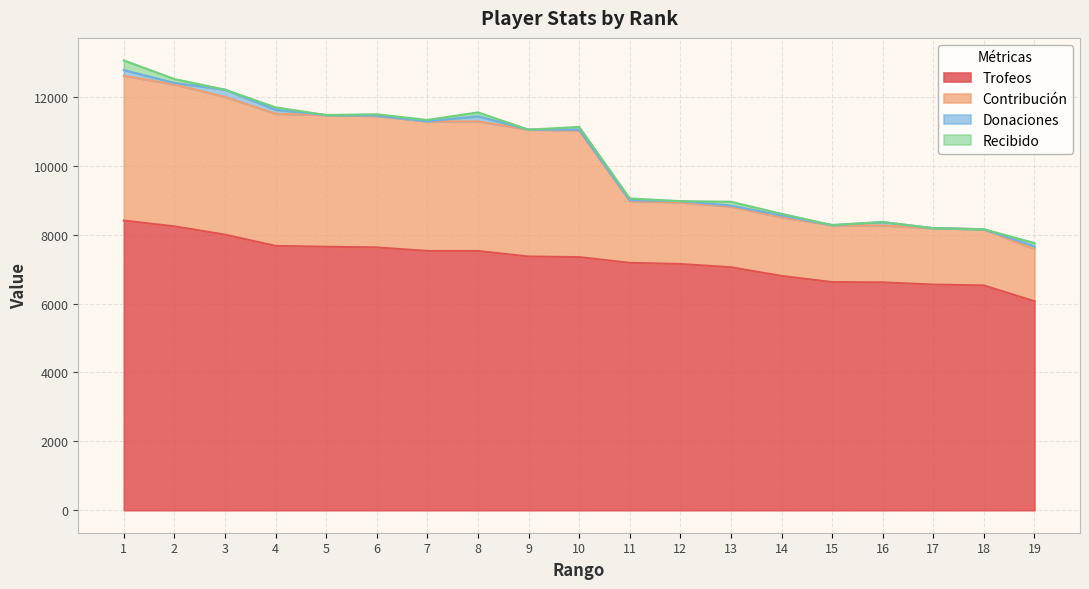

At which category is the sum across all series the highest?

1